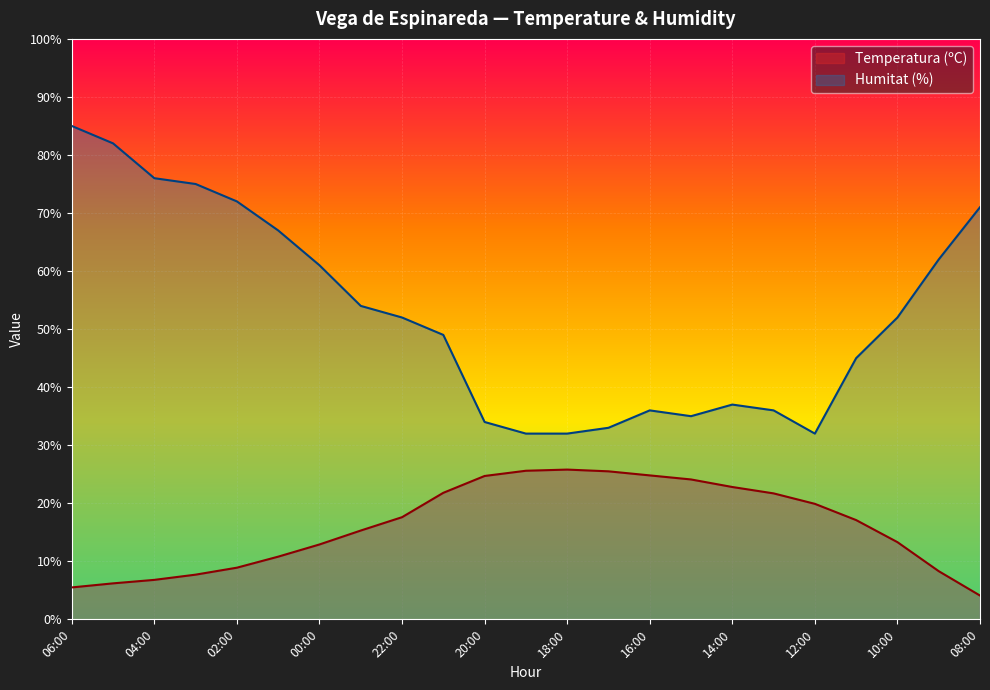

What is the difference between the highest and lowest values at 22:00?

34.4